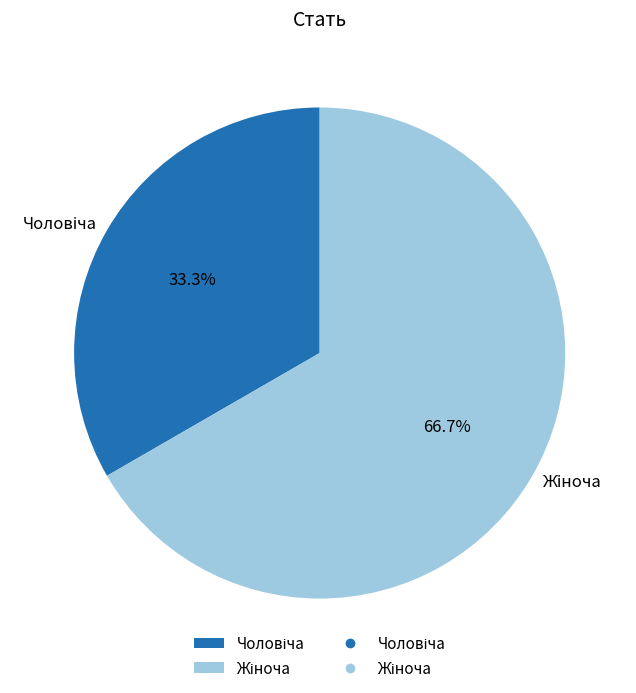

Is there a majority slice in this chart?

Yes